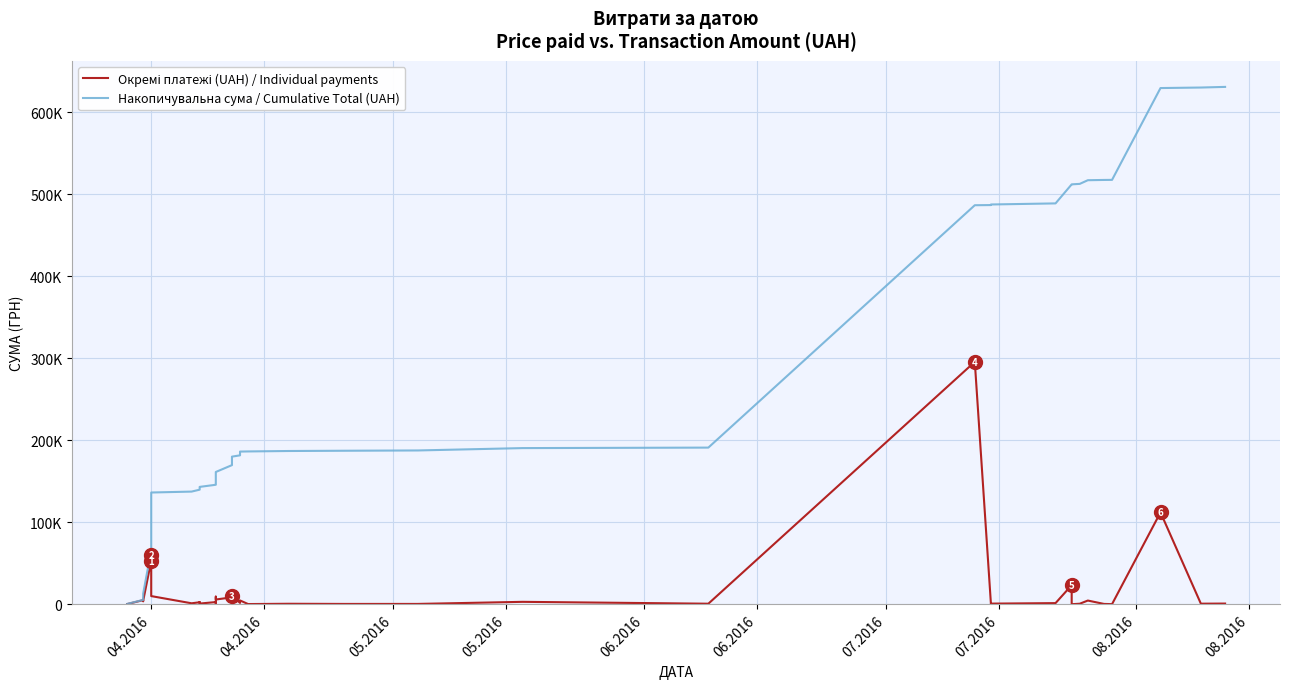

True or false: Окремі платежі (UAH) / Individual payments and Накопичувальна сума / Cumulative Total (UAH) intersect in this chart.

False